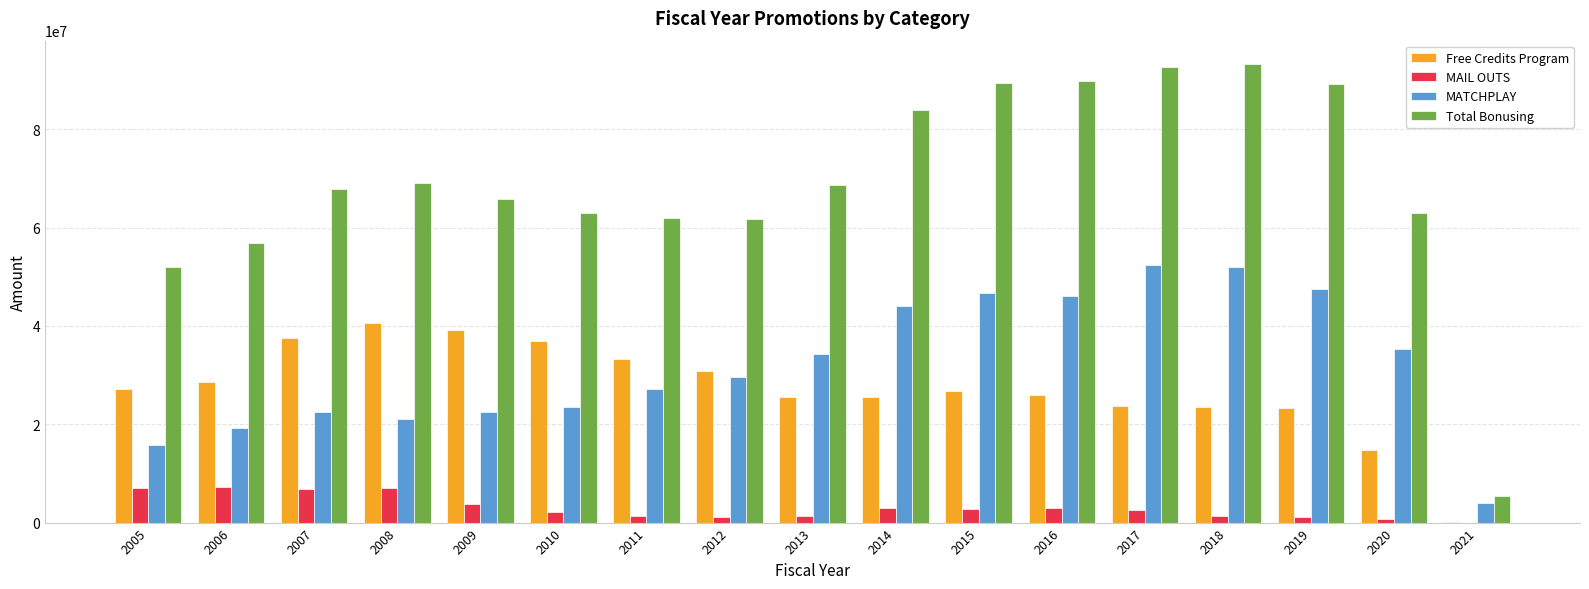

How many series are shown in this chart?

4